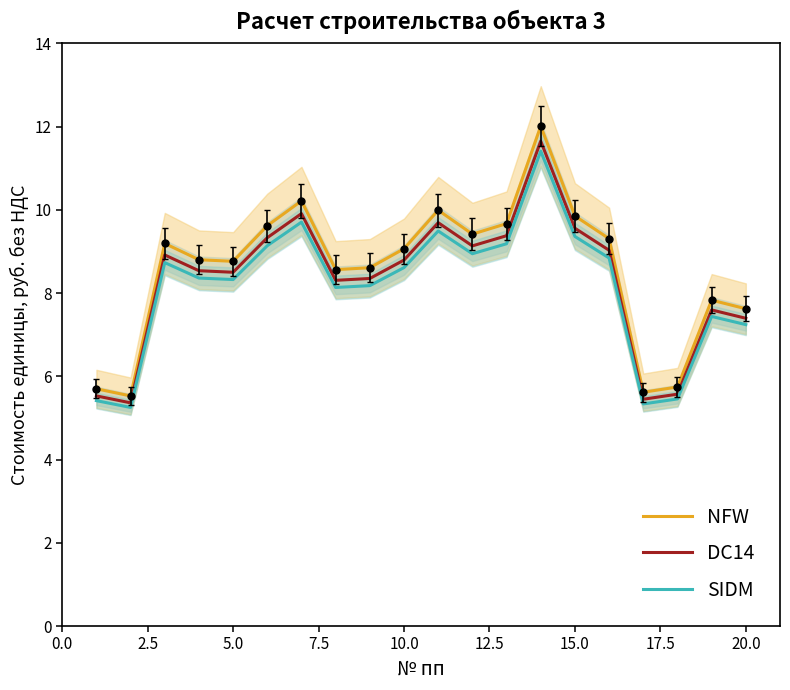

What is the minimum value for DC14?

5.4